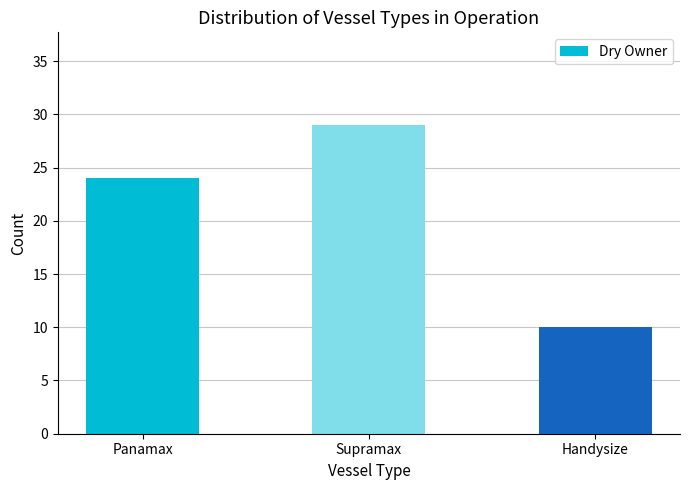

Is it true that the value at Handysize is 6?

False